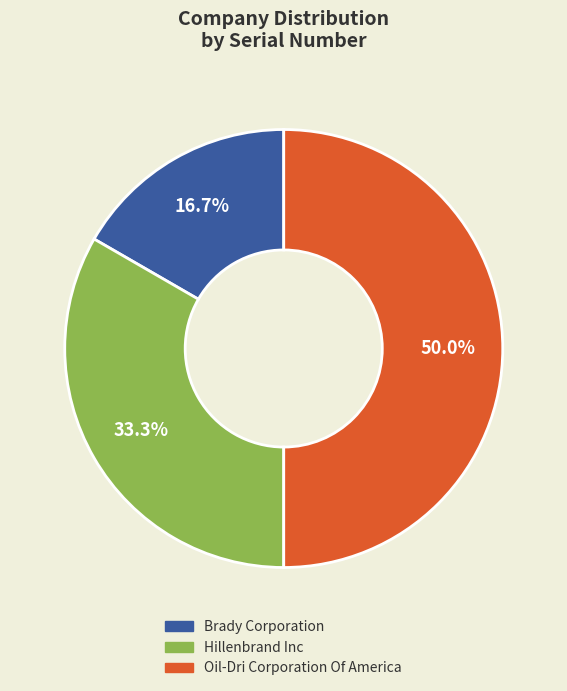

Count the number of slices in the pie.

3